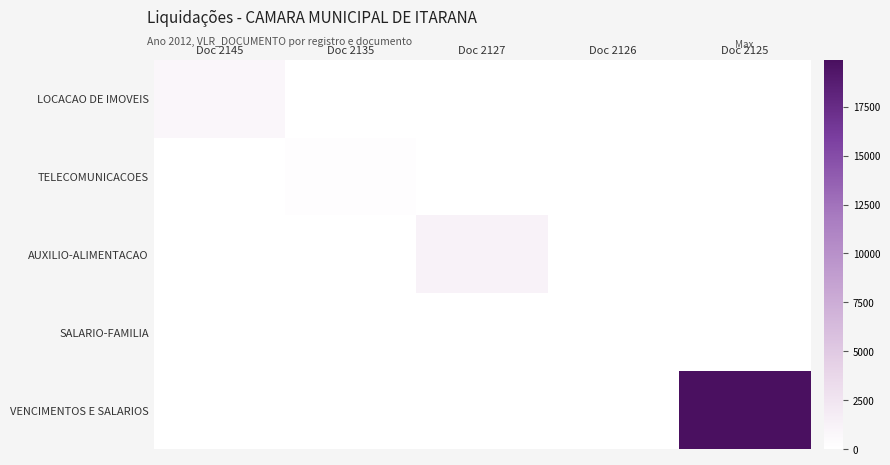

Which has a higher value, Doc 2126 or Doc 2135?

Doc 2126